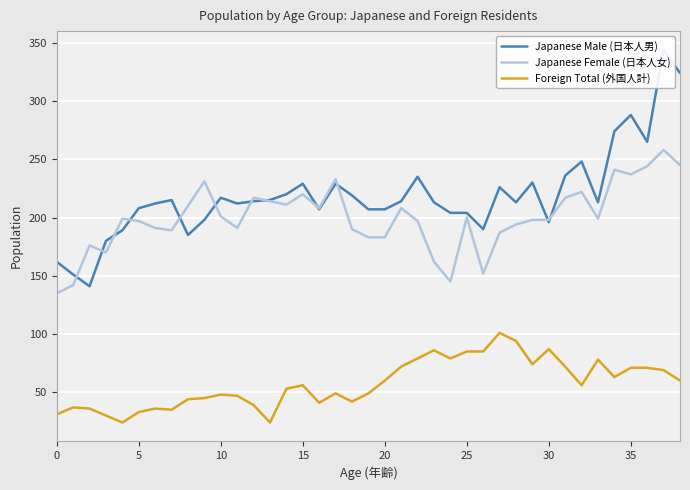

True or false: Foreign Total (外国人計) and Japanese Female (日本人女) cross at least once.

False